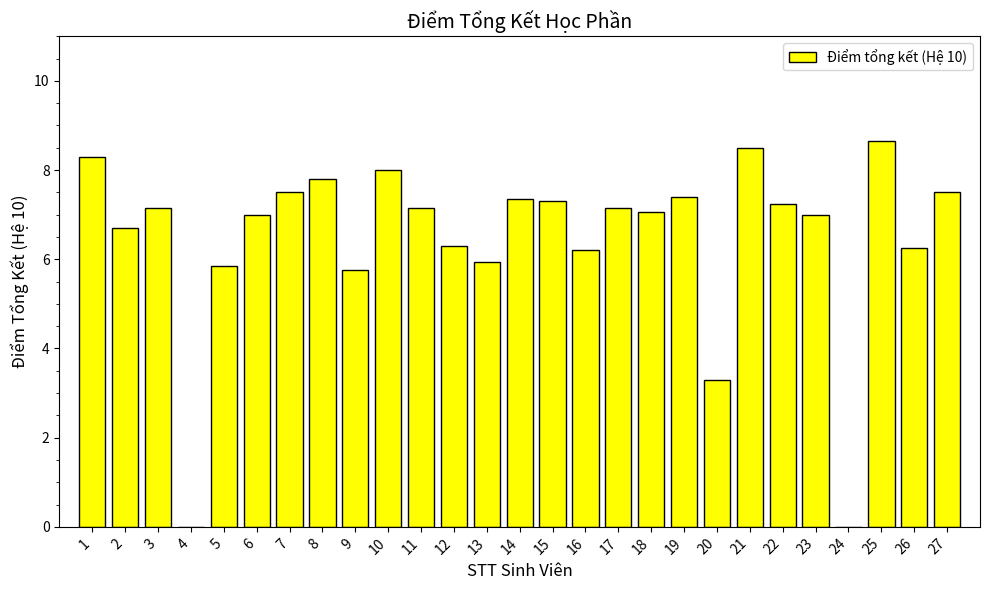

The chart shows a value of 7.2 at 3. True or false?

True